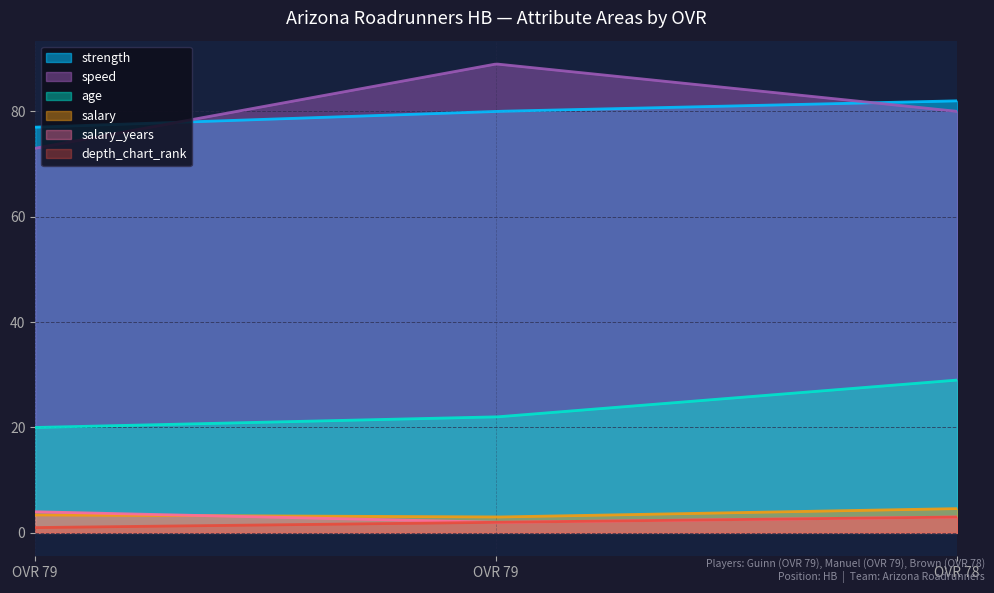

Which has a higher value, 78 or 79?

78